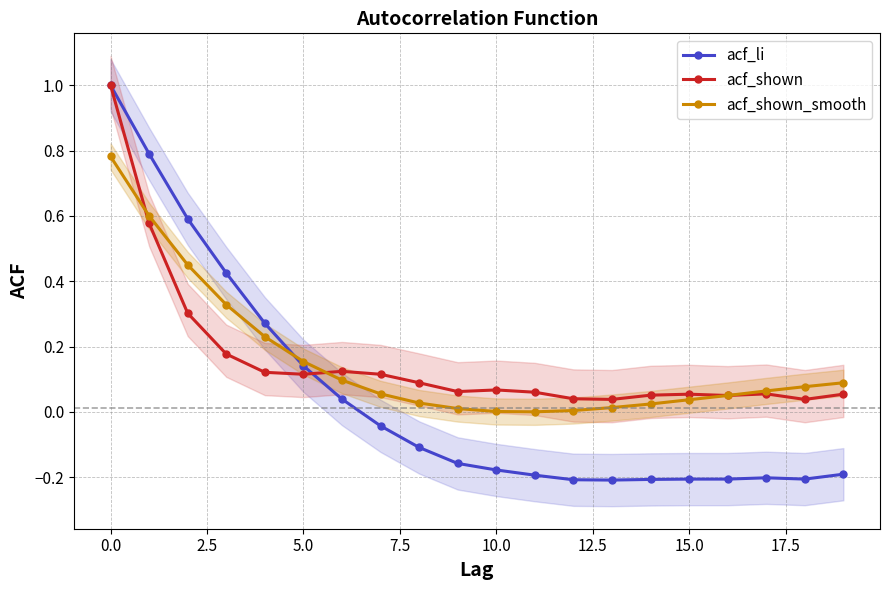

Rank the series at 12 from highest to lowest value.

acf_shown, acf_shown_smooth, acf_li